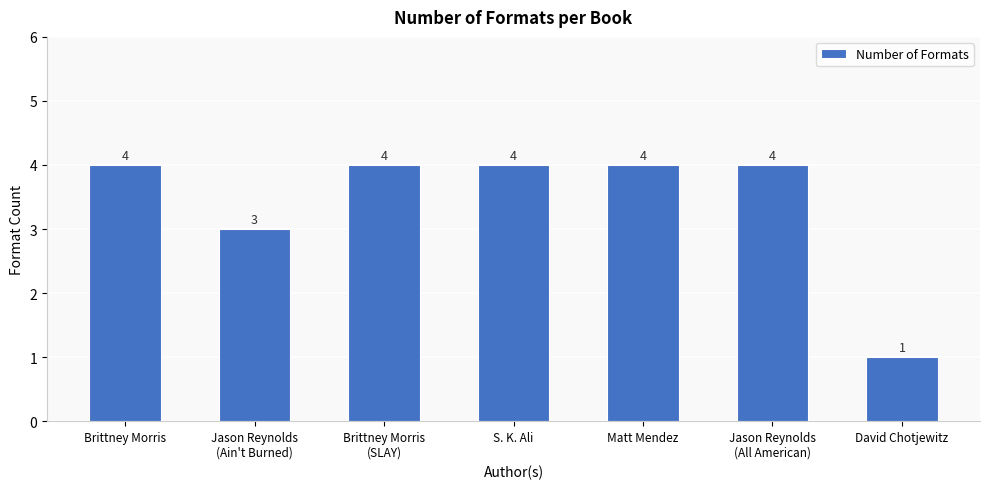

What is the smallest value displayed?

1